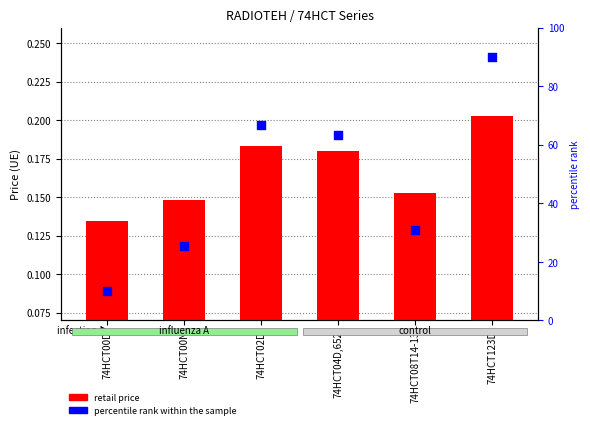

Which series has the largest total across all categories?

percentile rank within the sample